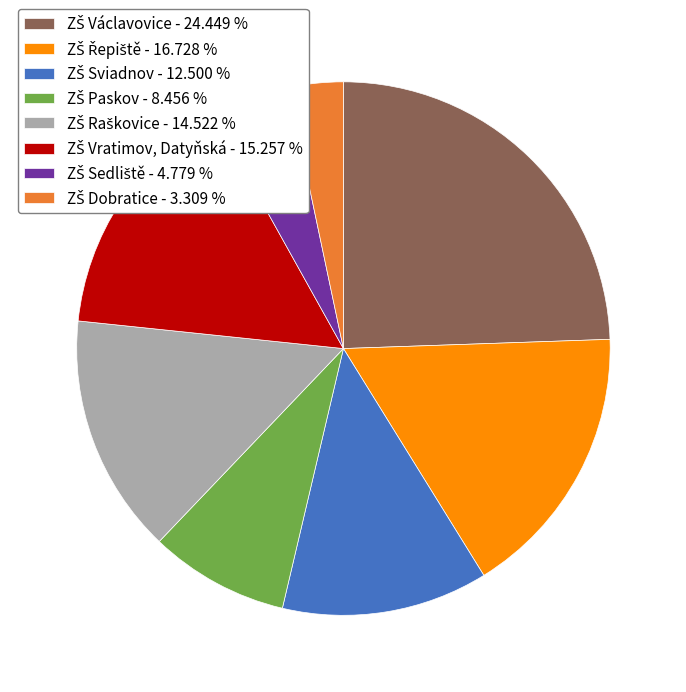

Is there any slice that represents more than half of the pie?

No